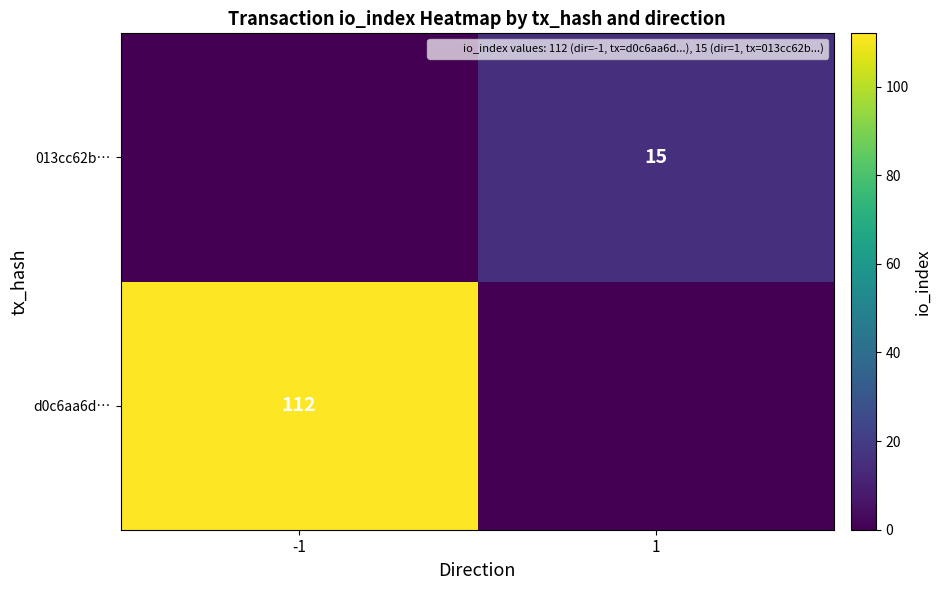

The value of 013cc62b… at 1 is 25. True or false?

False